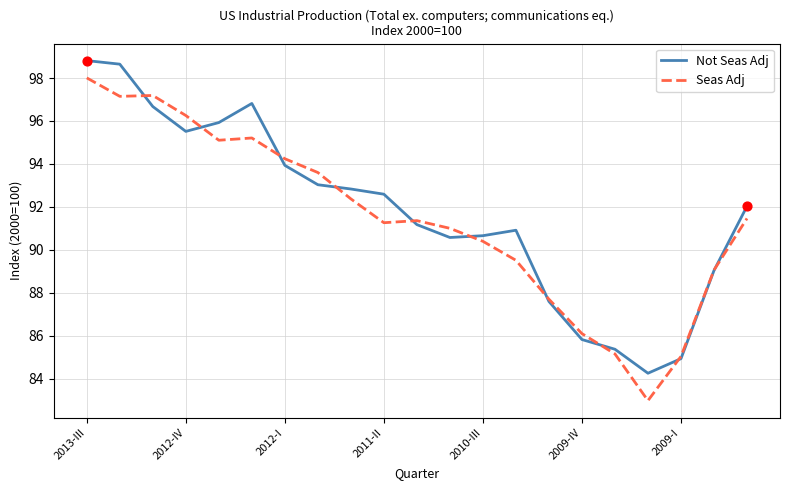

At how many categories does at least one series exceed 83?

21